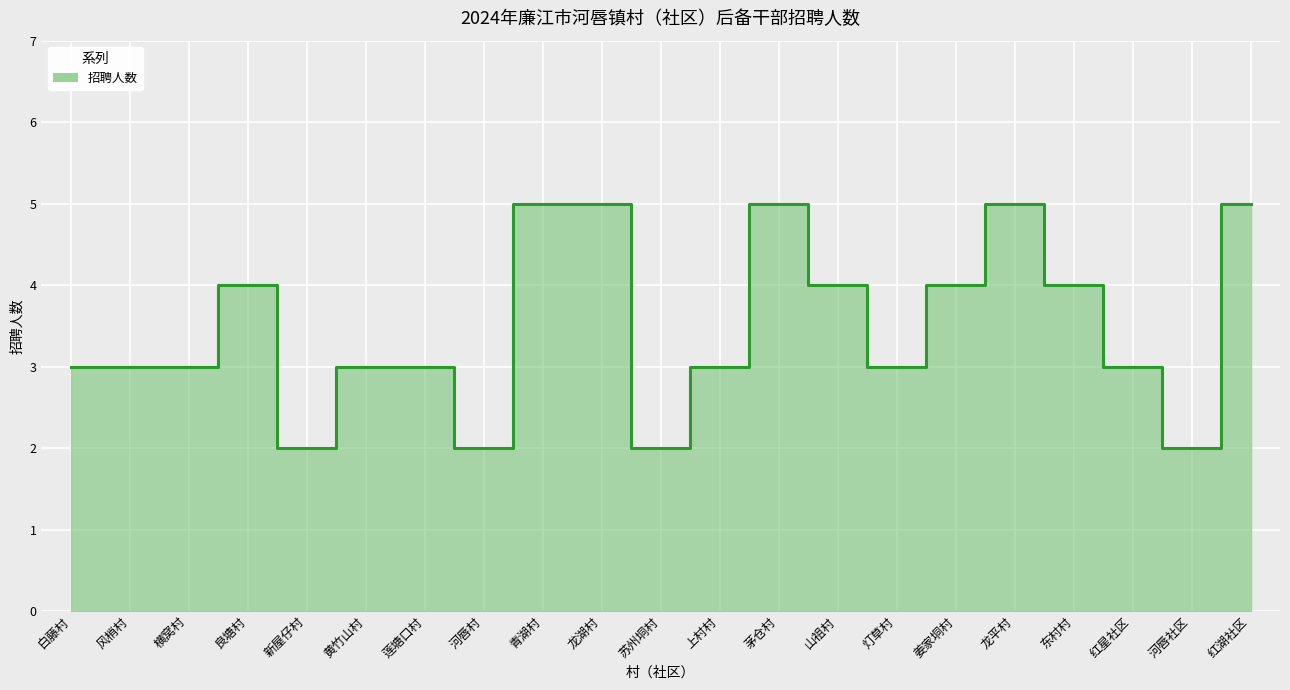

What is the value of the 11th point from the left?

2